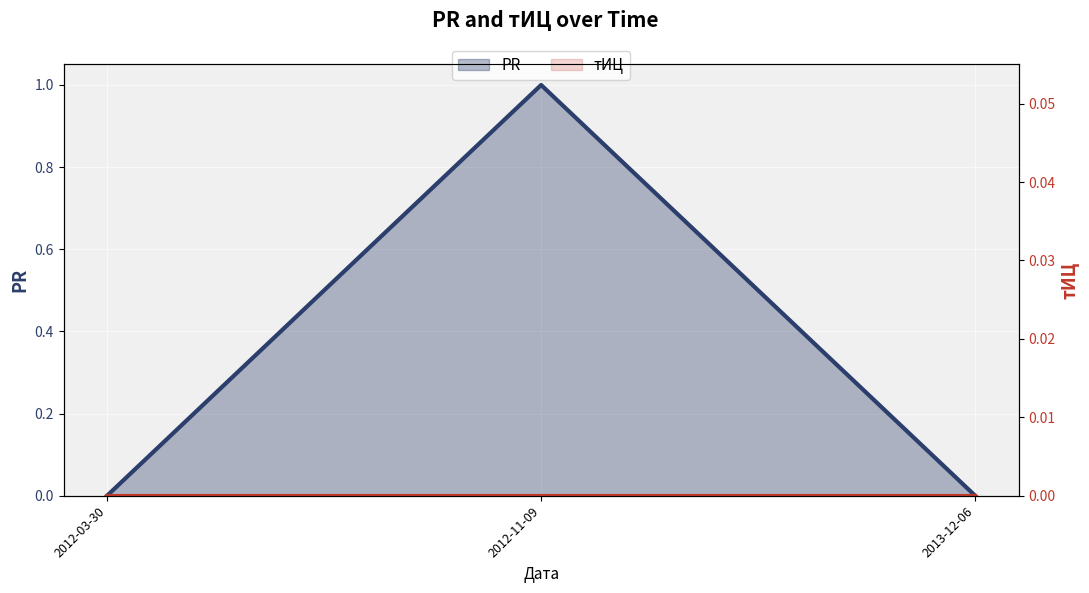

How many values are between 0 and 1?

3